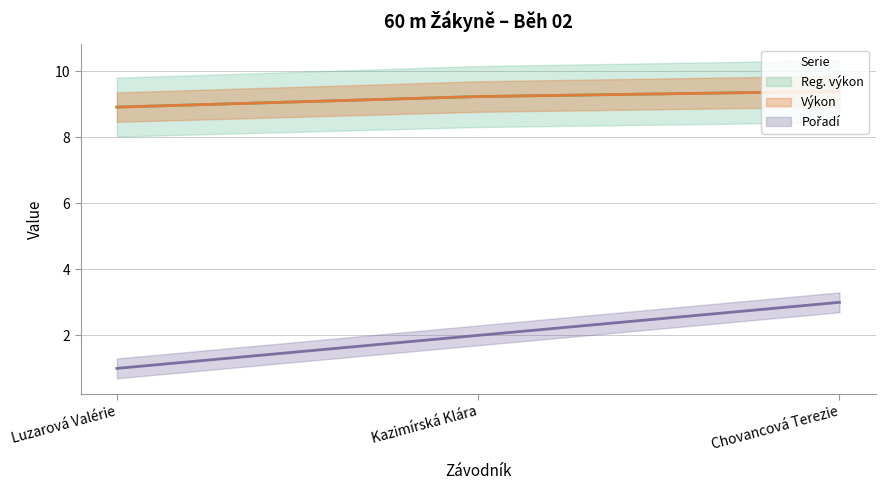

What is the highest value of the Reg. výkon series?

9.4